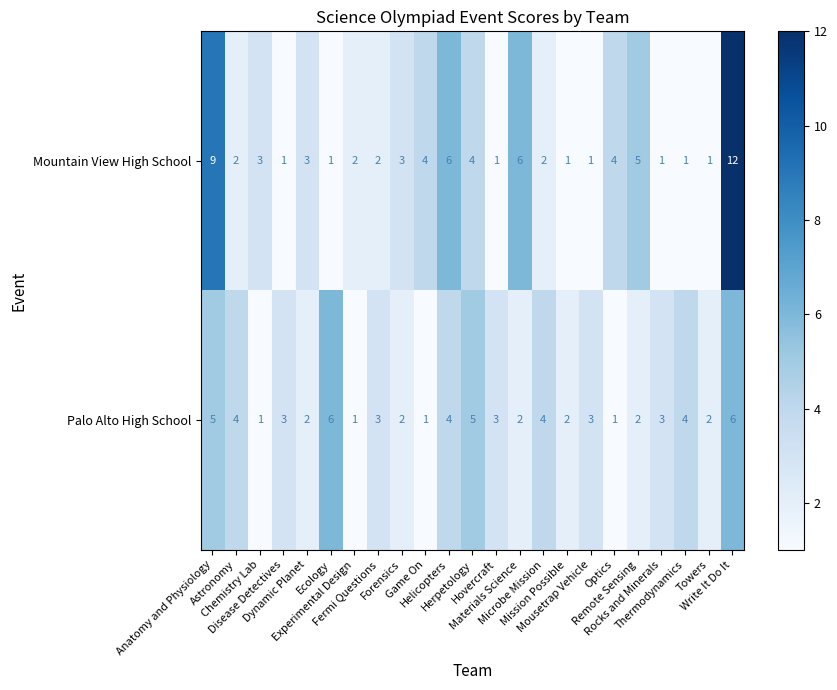

Which series has the largest total across all categories?

Mountain View High School